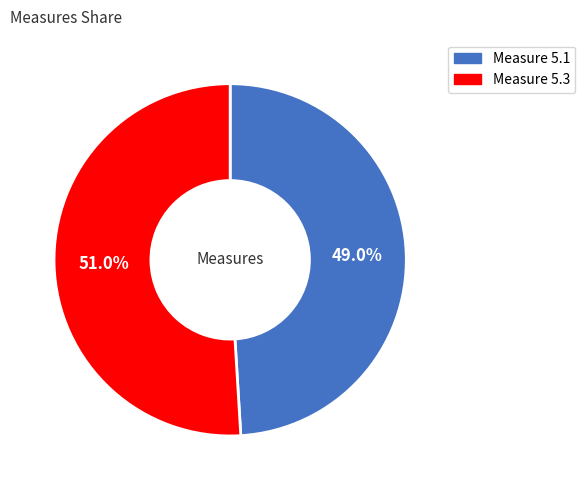

Which slice is the smallest?

Measure 5.1